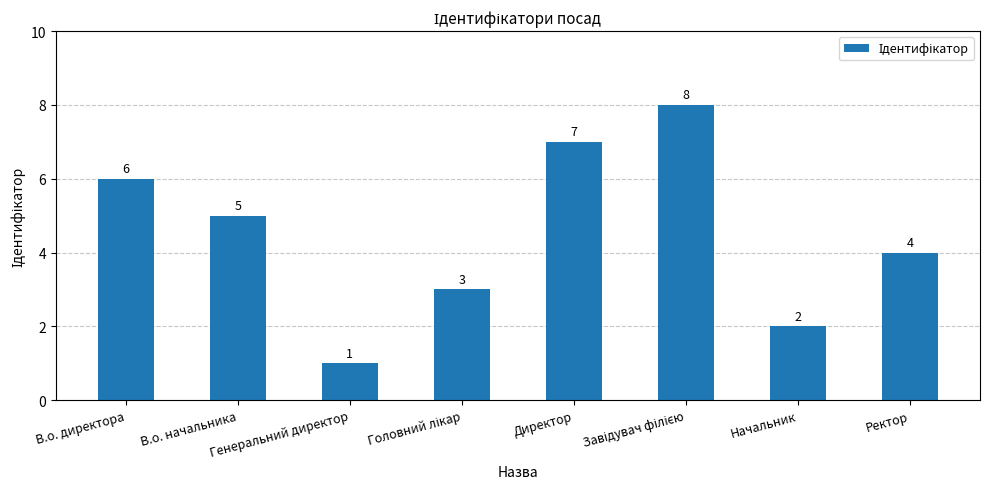

Which category has the lowest value across all series?

Генеральний директор